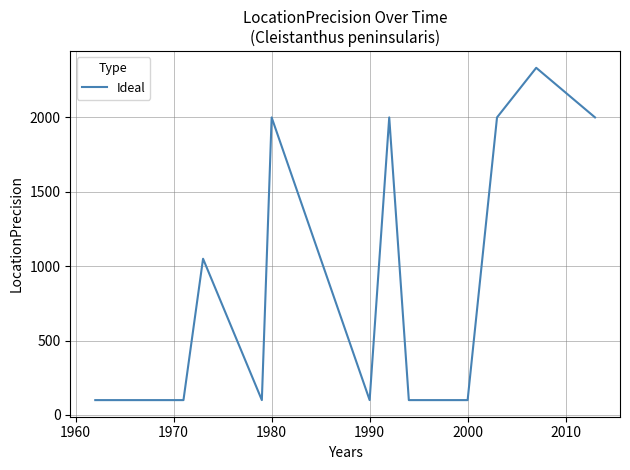

What is the minimum value shown in the chart?

100.0